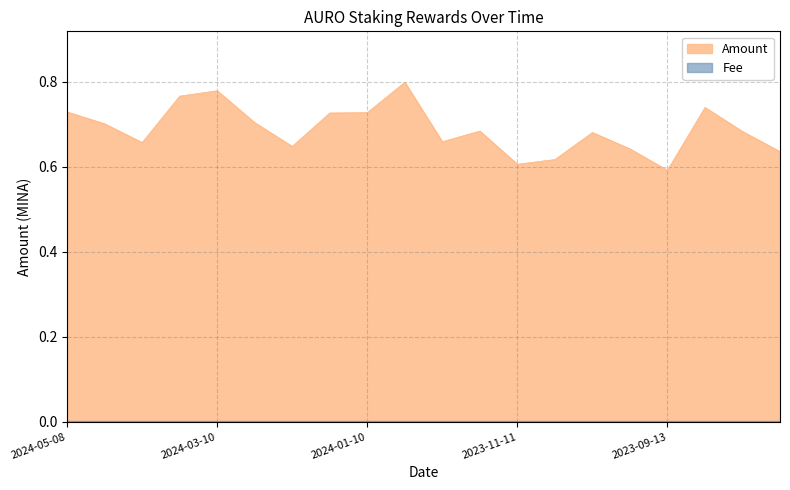

Rank the categories by value from highest to lowest.

2023-12-27, 2024-03-10, 2024-03-24, 2023-09-01, 2024-05-08, 2024-01-10, 2024-01-25, 2024-02-25, 2024-04-22, 2023-11-25, 2023-08-17, 2023-10-12, 2023-12-11, 2024-04-09, 2024-02-09, 2023-09-27, 2023-07-31, 2023-10-27, 2023-11-11, 2023-09-13